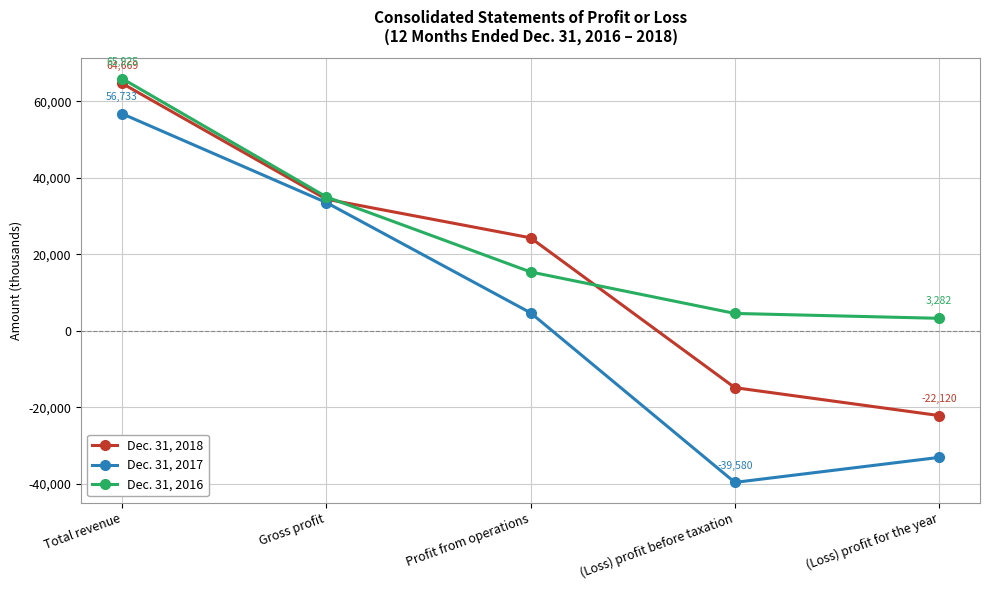

What position from the right is (Loss) profit for the year?

1